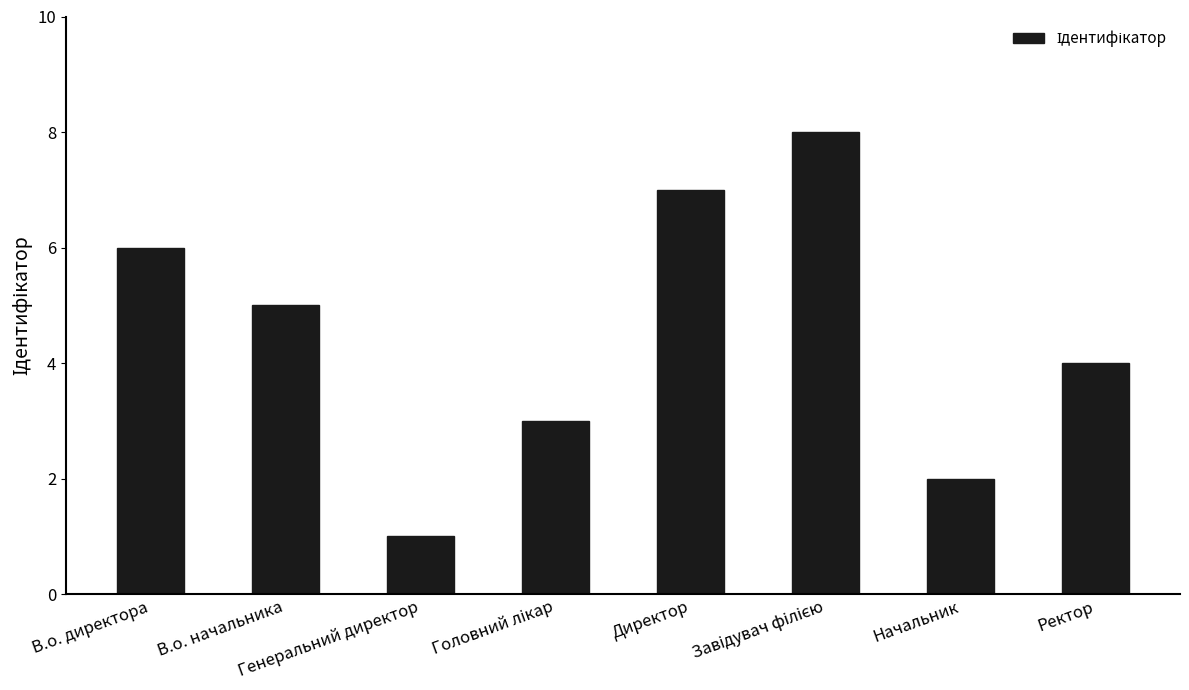

What is the value of the 1st bar from the left?

6